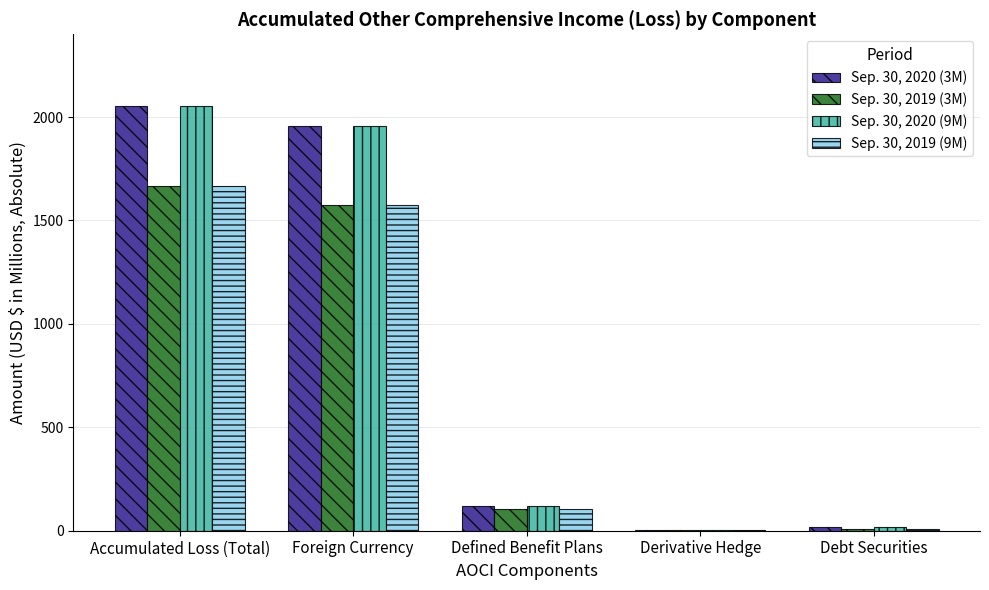

How many series are shown in this chart?

4